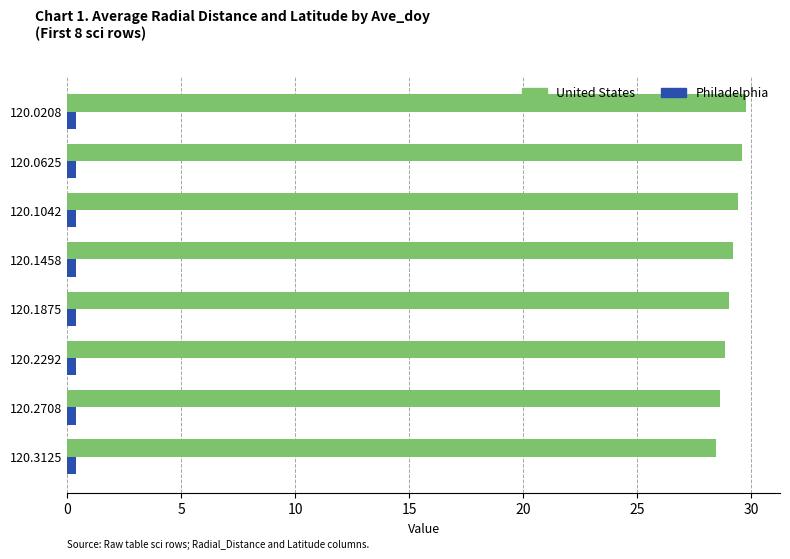

At 120.0625, list the series in order from smallest to largest.

Philadelphia, United States